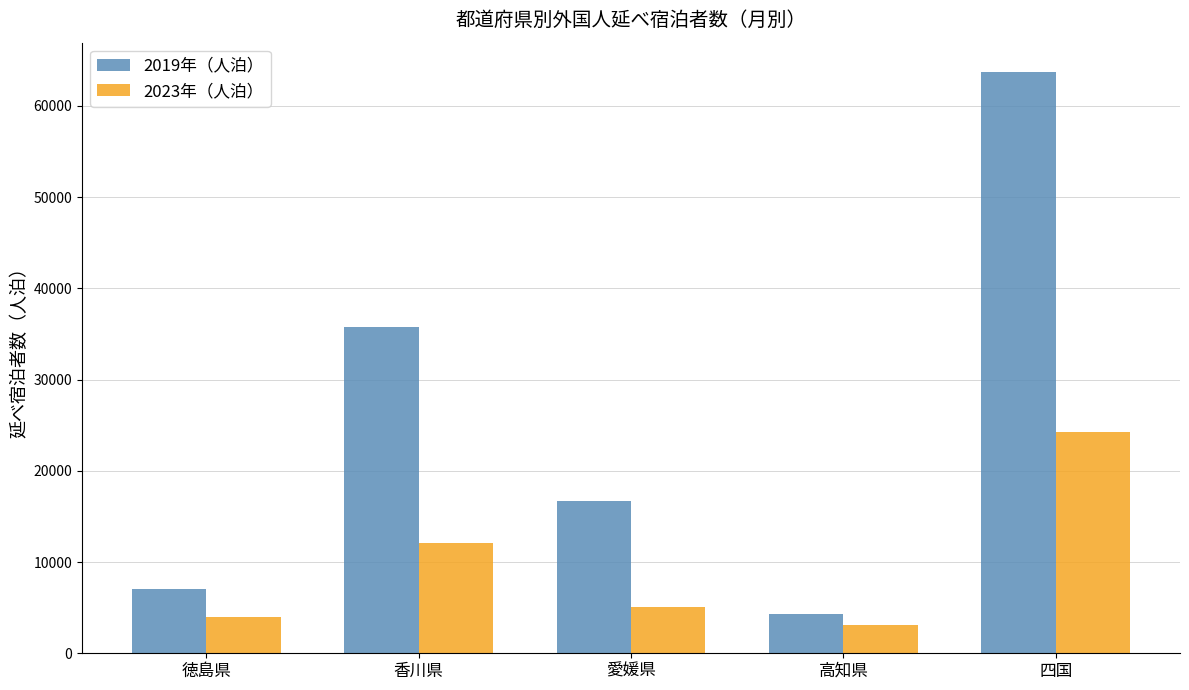

Read the 2023年（人泊） value at 香川県, to the nearest 10.

12120